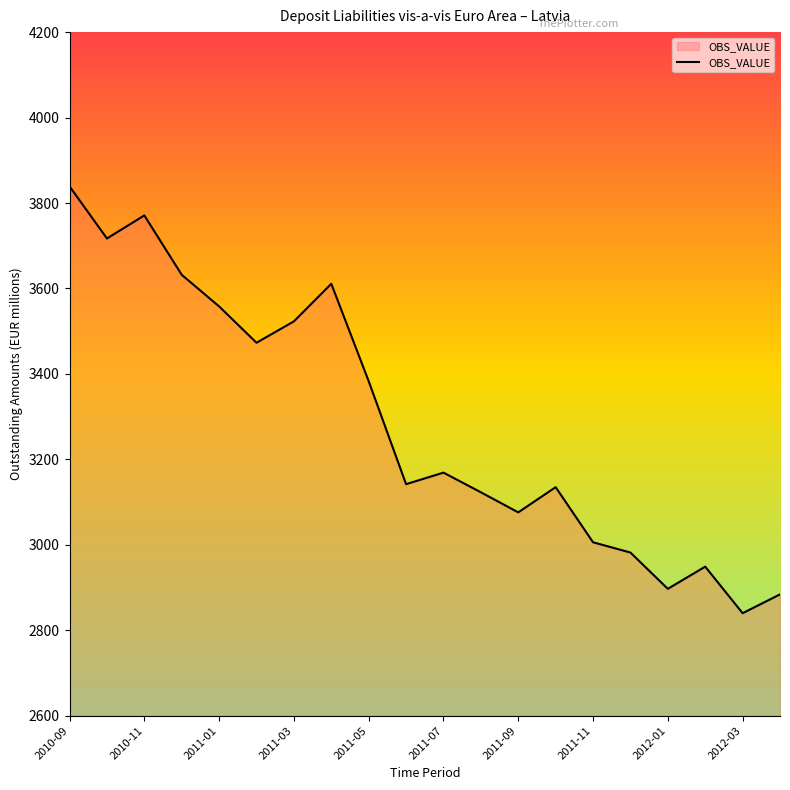

What is the minimum value shown in the chart?

2840